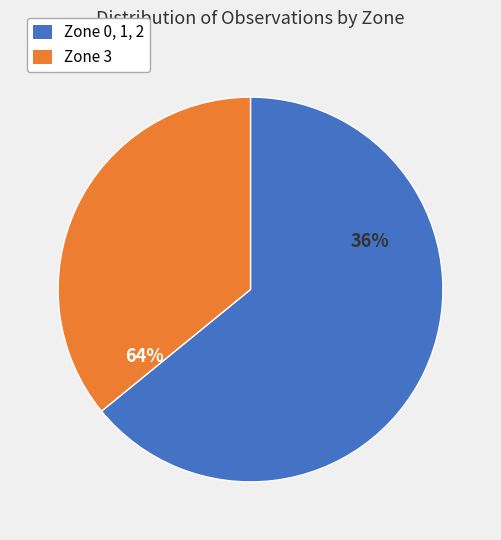

Is Zone 3 the majority of the pie?

No